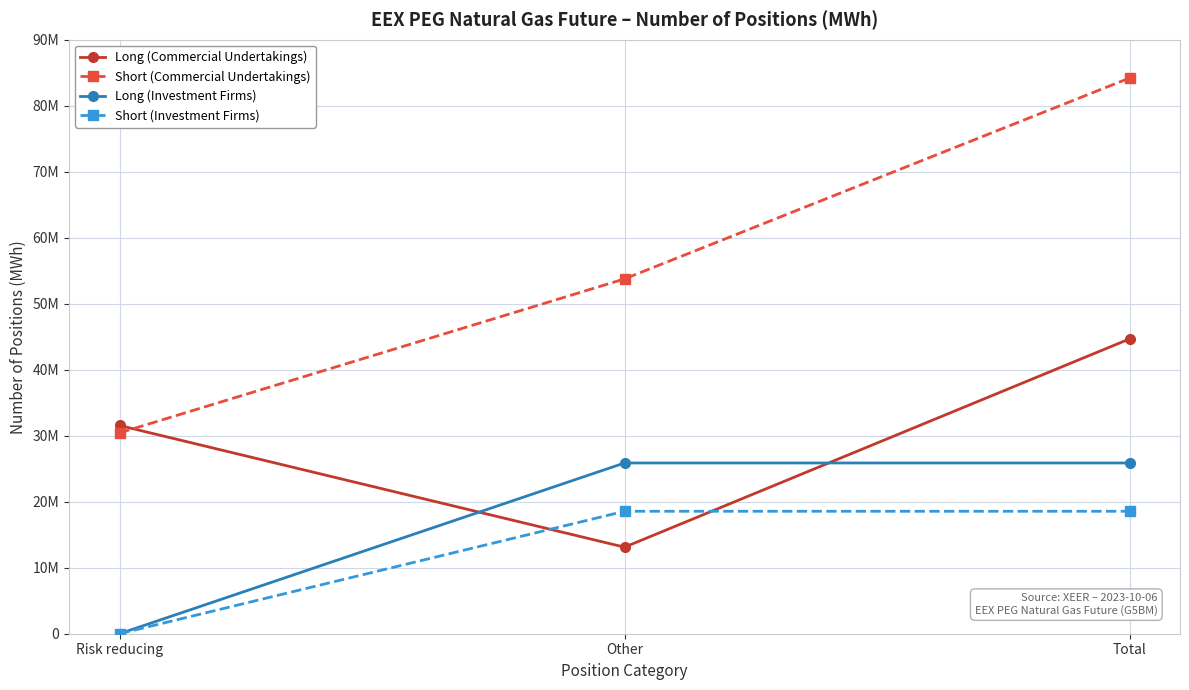

What are all the series names shown in the legend?

Long (Commercial Undertakings), Short (Commercial Undertakings), Long (Investment Firms), Short (Investment Firms)